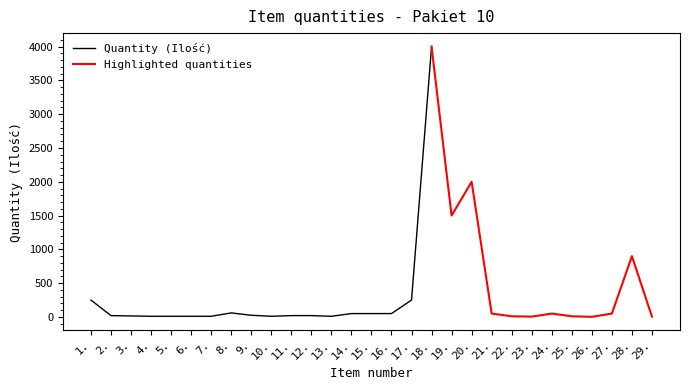

List the labels in order of value, largest first.

18., 20., 19., 28., 1., 17., 8., 14., 15., 16., 21., 24., 27., 9., 2., 11., 12., 3., 4., 5., 6., 7., 10., 13., 22., 25., 23., 29., 26.